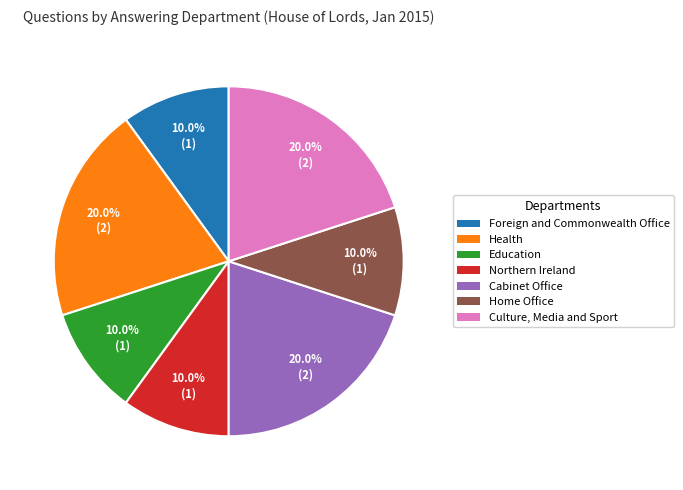

To the nearest percent, what is the difference between the largest and smallest slice percentages?

10%